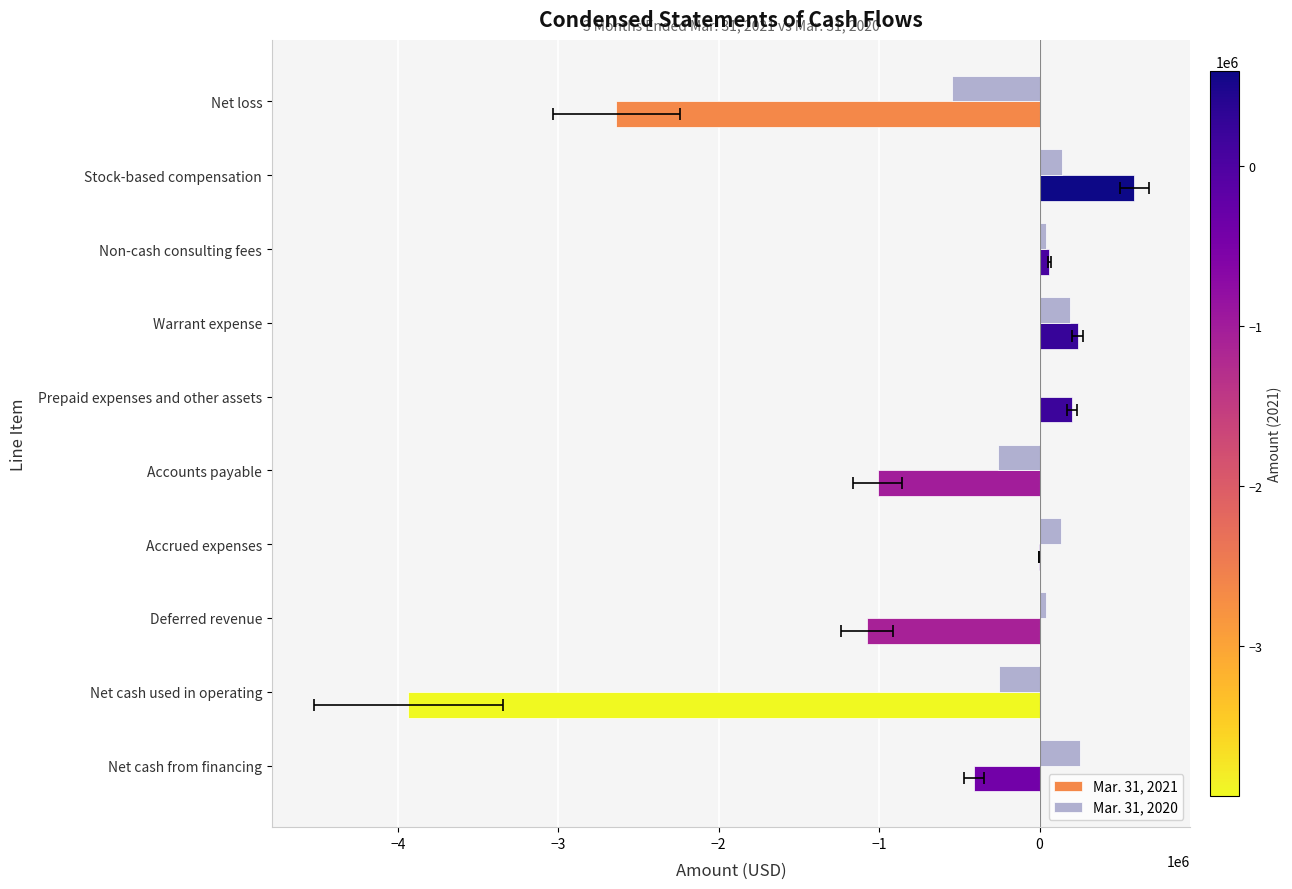

What is the difference between the highest and lowest values at Accounts payable?

752525